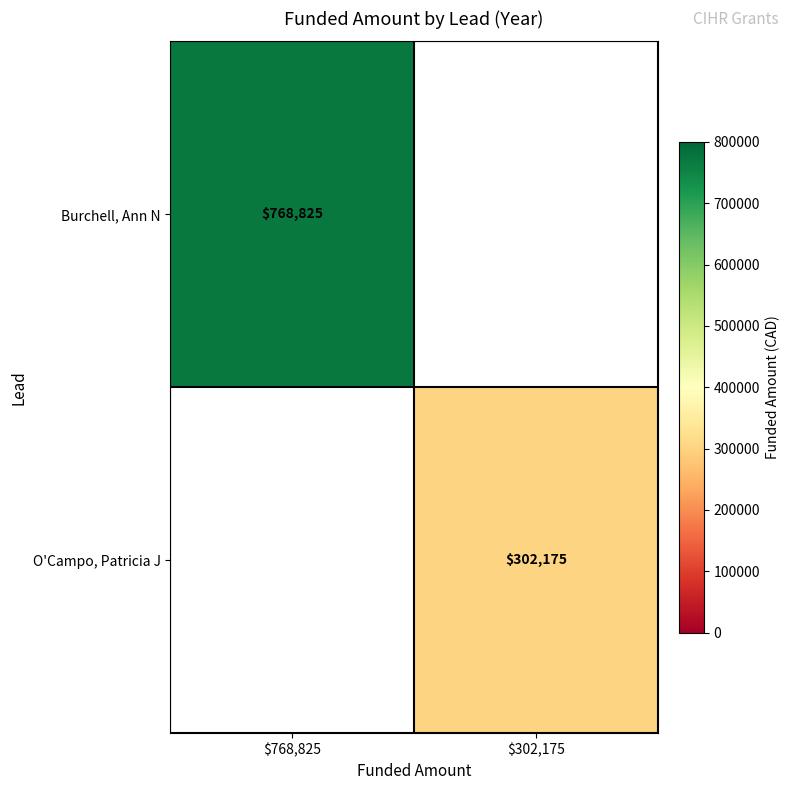

Is it true that Burchell, Ann N equals 768825 at $768,825?

True